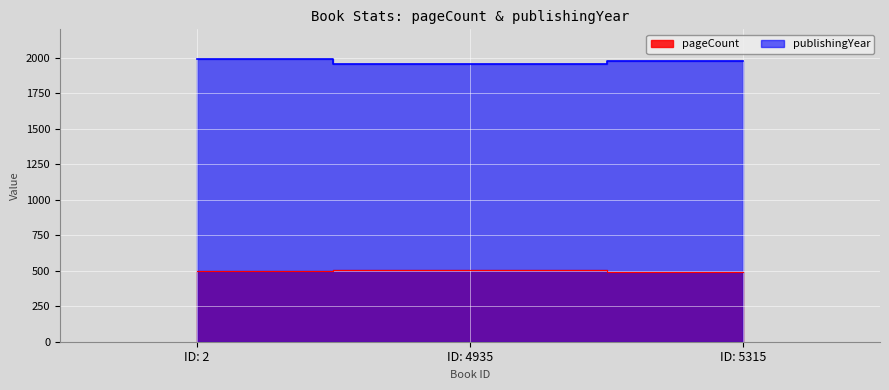

Read the publishingYear value at ID: 4935.

1956